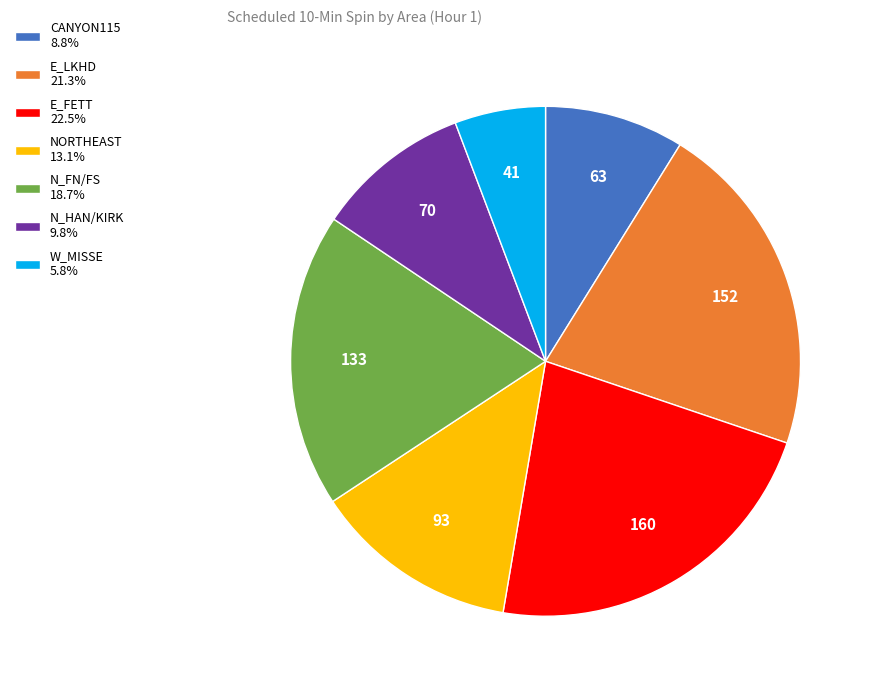

Is the sum of N_FN/FS and E_FETT greater than half?

No